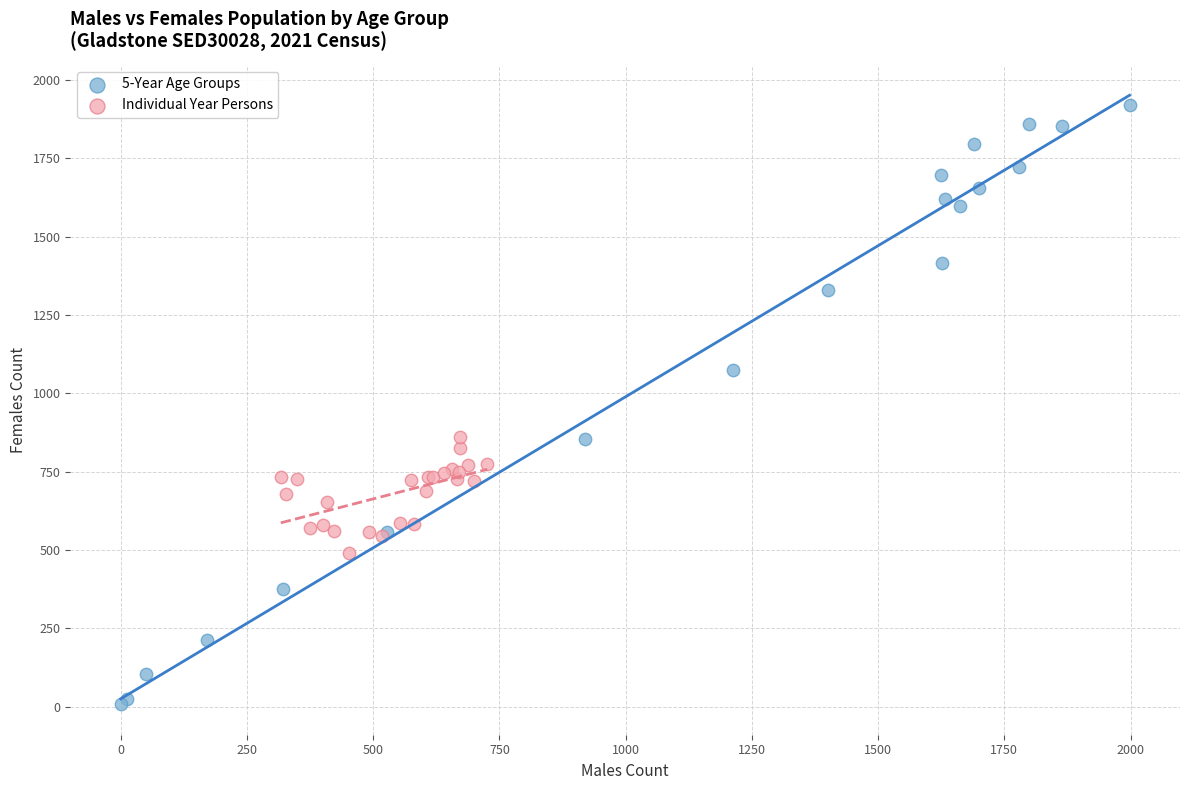

Which series reaches the maximum Y coordinate?

5-Year Age Groups